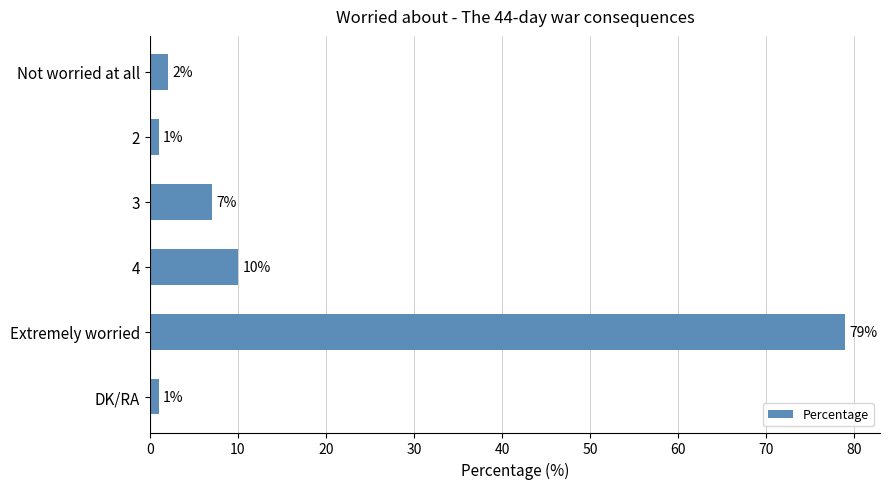

Between Extremely worried and 2, which is larger?

Extremely worried